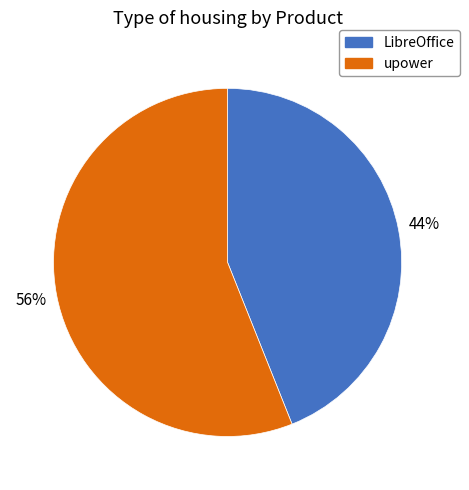

What is the smallest slice in the pie chart?

LibreOffice